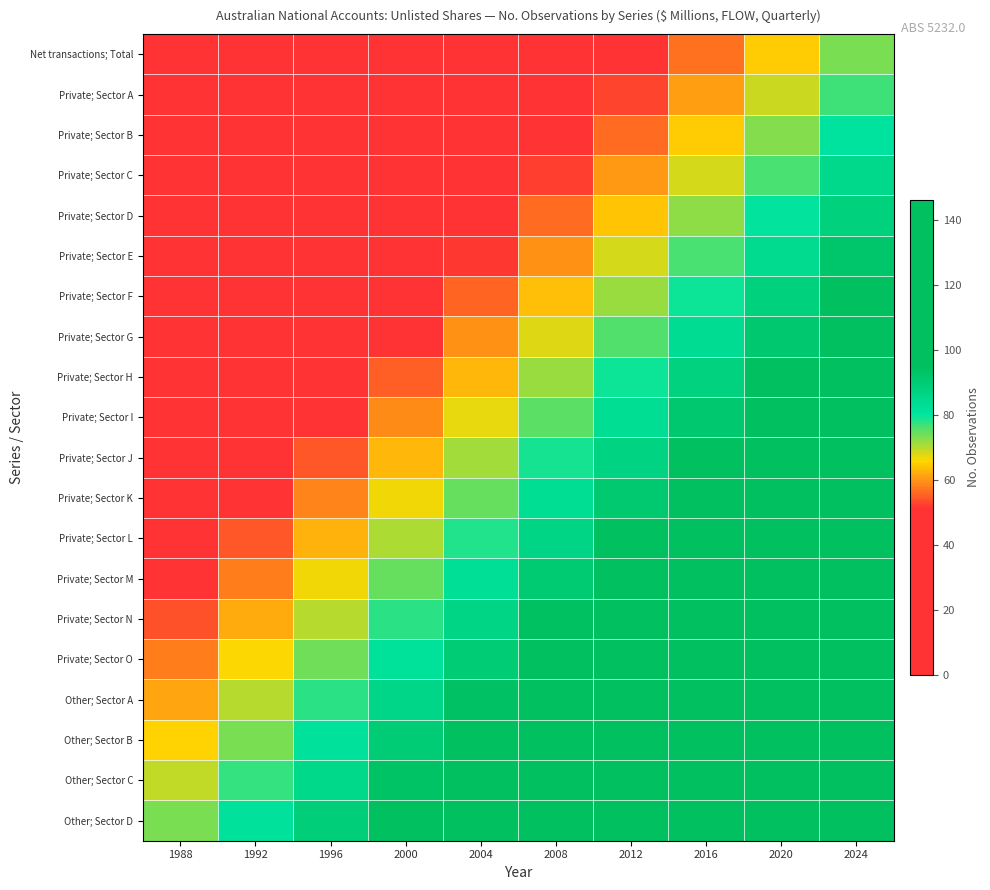

Rank the series at 2000 from highest to lowest value.

Other; Sector D, Other; Sector C, Other; Sector B, Other; Sector A, Private; Sector O, Private; Sector N, Private; Sector M, Private; Sector L, Private; Sector K, Private; Sector J, Private; Sector I, Private; Sector H, Private; Sector G, Private; Sector F, Private; Sector E, Private; Sector D, Private; Sector C, Private; Sector B, Private; Sector A, Net transactions; Total